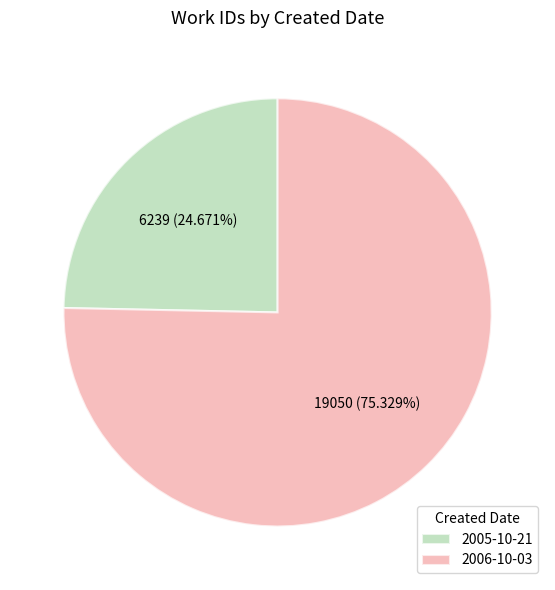

How many slices are in this pie chart?

2